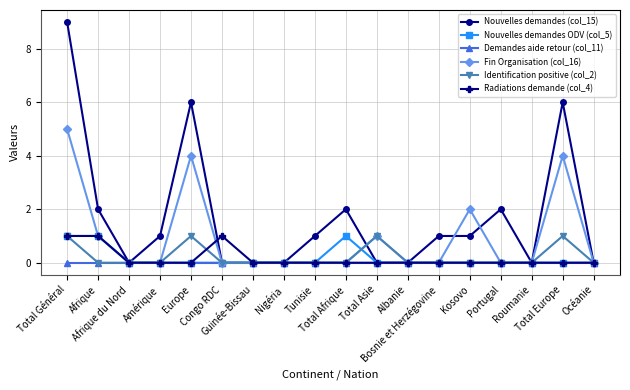

Reading left to right, list all the values displayed in this chart.

Nouvelles demandes (col_15): 9	2	0	1	6	0	0	0	1	2	0	0	1	1	2	0	6	0
Nouvelles demandes ODV (col_5): 1	1	0	0	0	0	0	0	0	1	0	0	0	0	0	0	0	0
Demandes aide retour (col_11): 0	0	0	0	0	0	0	0	0	0	0	0	0	0	0	0	0	0
Fin Organisation (col_16): 5	1	0	0	4	0	0	0	0	0	1	0	0	2	0	0	4	0
Identification positive (col_2): 1	0	0	0	1	0	0	0	0	0	1	0	0	0	0	0	1	0
Radiations demande (col_4): 1	1	0	0	0	1	0	0	0	0	0	0	0	0	0	0	0	0